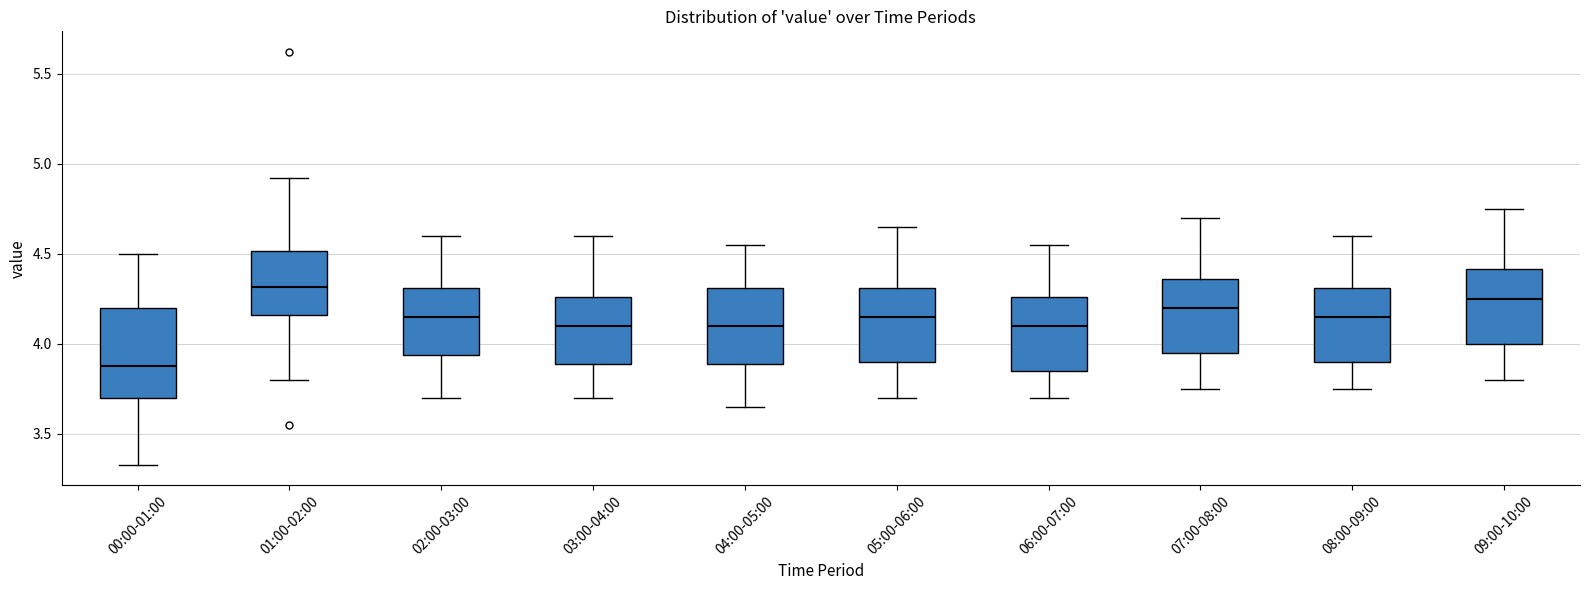

Reading left to right, transcribe this box plot: for each box, give where its median line is, the range the box spans, and where its two whiskers end, as read against the y-axis. The values are not printed on the chart, so give them approximately, as read against the axis.

00:00-01:00: median 3.90, box 3.70 to 4.20, whiskers 3.35 to 4.50
01:00-02:00: median 4.30, box 4.15 to 4.50, whiskers 3.80 to 4.90
02:00-03:00: median 4.15, box 3.95 to 4.30, whiskers 3.70 to 4.60
03:00-04:00: median 4.10, box 3.90 to 4.25, whiskers 3.70 to 4.60
04:00-05:00: median 4.10, box 3.90 to 4.30, whiskers 3.65 to 4.55
05:00-06:00: median 4.15, box 3.90 to 4.30, whiskers 3.70 to 4.65
06:00-07:00: median 4.10, box 3.85 to 4.25, whiskers 3.70 to 4.55
07:00-08:00: median 4.20, box 3.95 to 4.35, whiskers 3.75 to 4.70
08:00-09:00: median 4.15, box 3.90 to 4.30, whiskers 3.75 to 4.60
09:00-10:00: median 4.25, box 4.00 to 4.40, whiskers 3.80 to 4.75